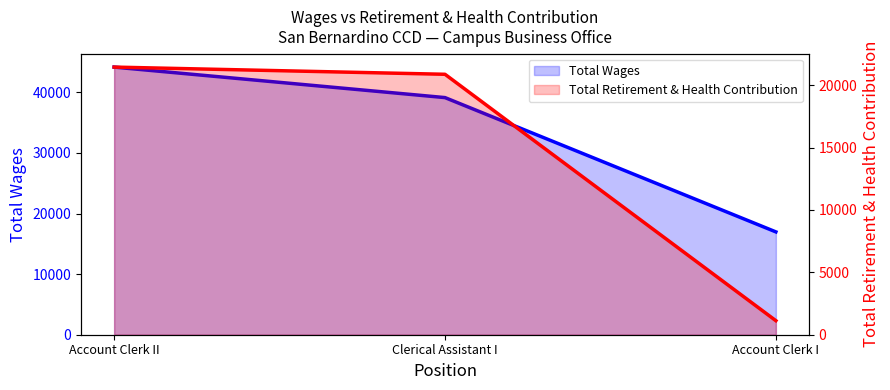

What is the label of the 1st point from the left?

Account Clerk II